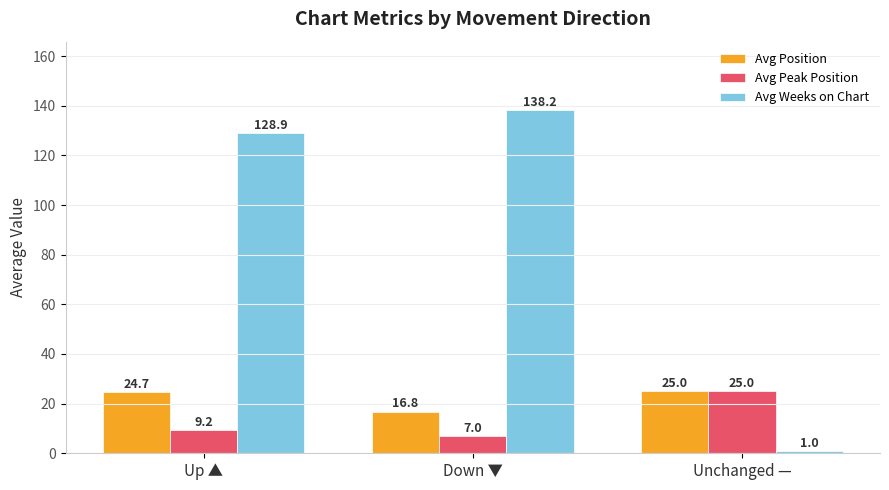

How many bars are there in each group?

3